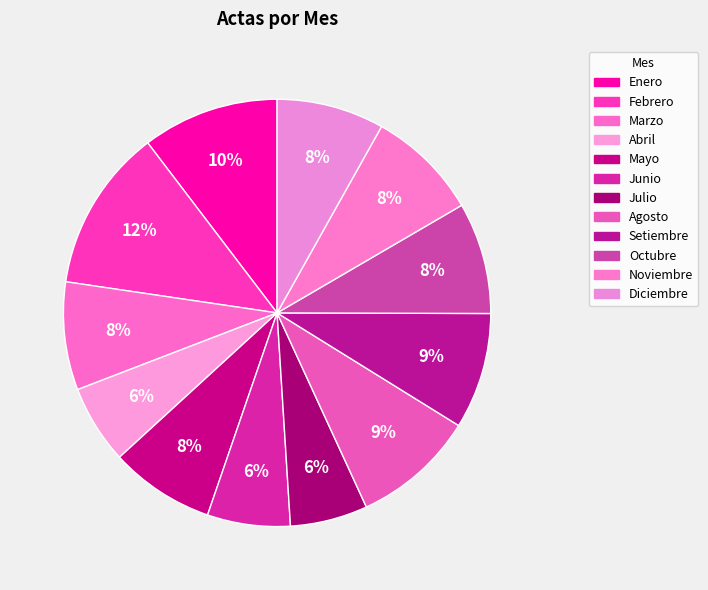

To the nearest percent, what is the combined percentage of Setiembre and Junio?

15%